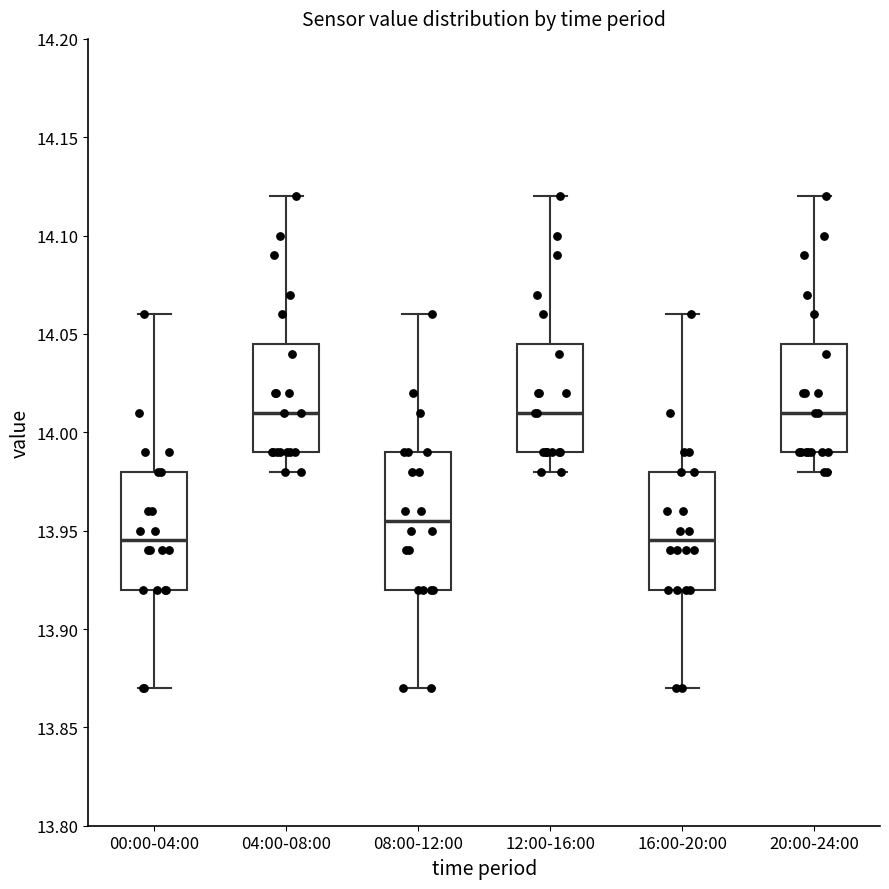

Reading left to right, transcribe this box plot: for each box, give where its median line is, the range the box spans, and where its two whiskers end, as read against the y-axis. The values are not printed on the chart, so give them approximately, as read against the axis.

00:00-04:00: median 13.945, box 13.920 to 13.980, whiskers 13.870 to 14.060
04:00-08:00: median 14.010, box 13.990 to 14.045, whiskers 13.980 to 14.120
08:00-12:00: median 13.955, box 13.920 to 13.990, whiskers 13.870 to 14.060
12:00-16:00: median 14.010, box 13.990 to 14.045, whiskers 13.980 to 14.120
16:00-20:00: median 13.945, box 13.920 to 13.980, whiskers 13.870 to 14.060
20:00-24:00: median 14.010, box 13.990 to 14.045, whiskers 13.980 to 14.120